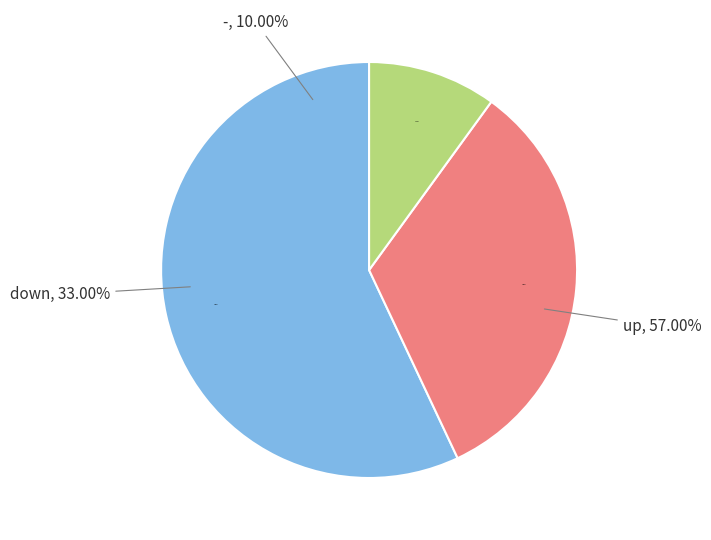

Is it true that up is 57% of the pie?

True